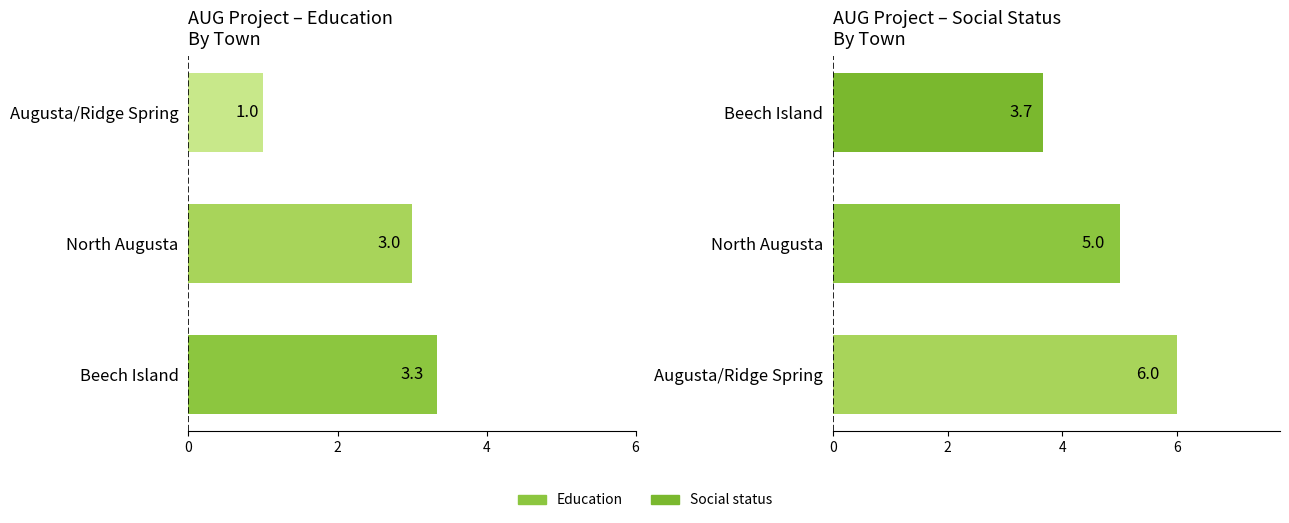

Read the Social status value at Beech Island.

3.7